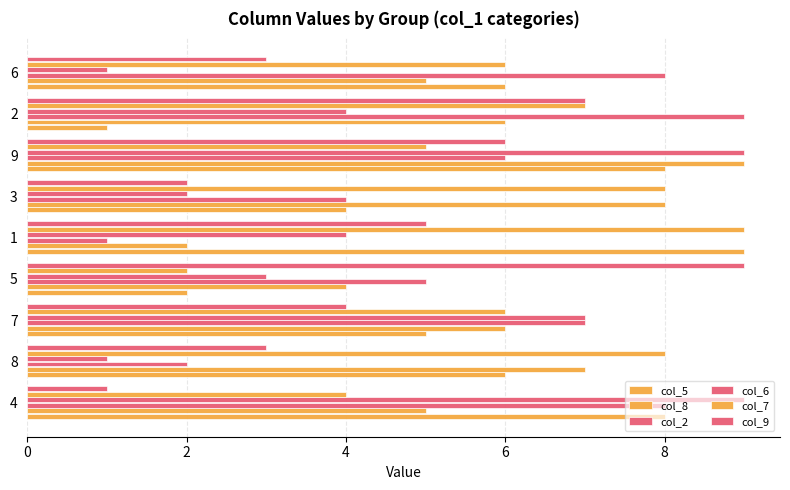

Where does the col_7 series first go above 6?

8